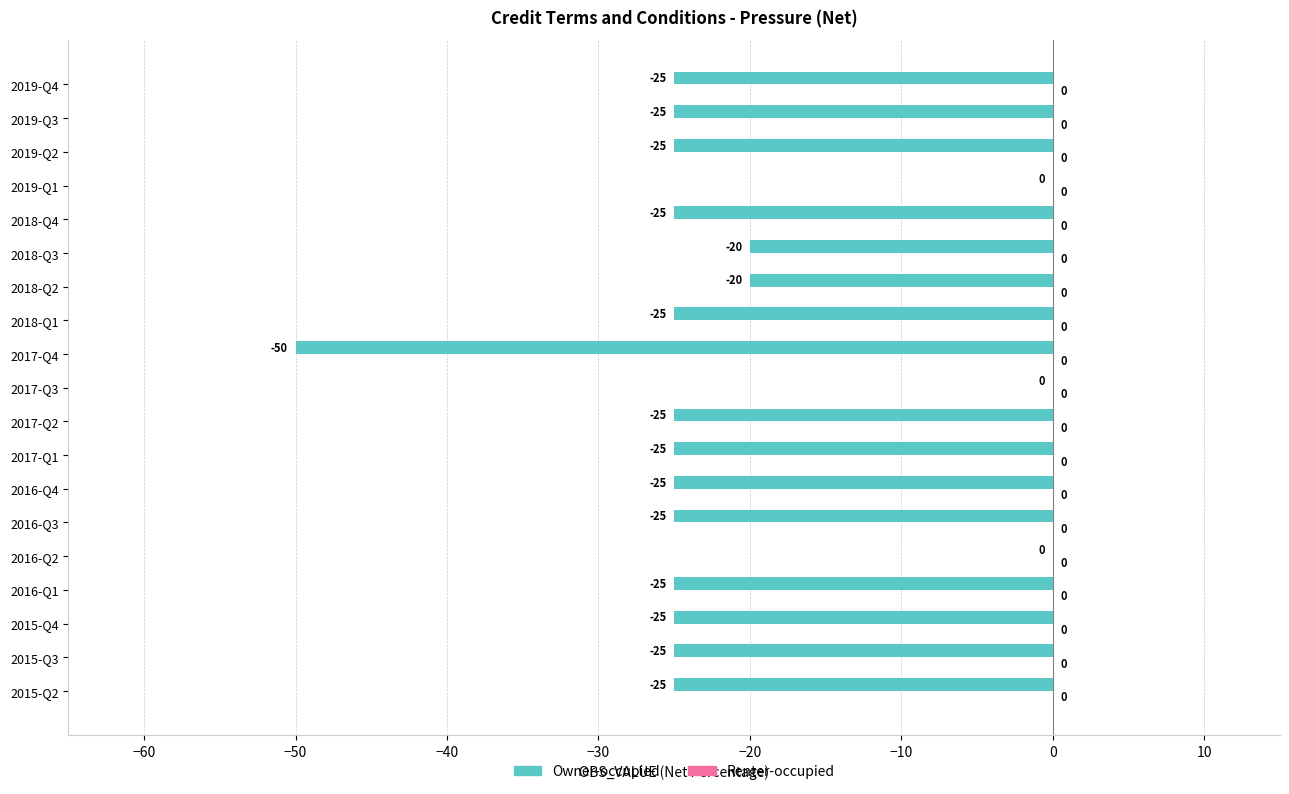

What is the sum of the values at 2019-Q3 and 2017-Q2?

-50